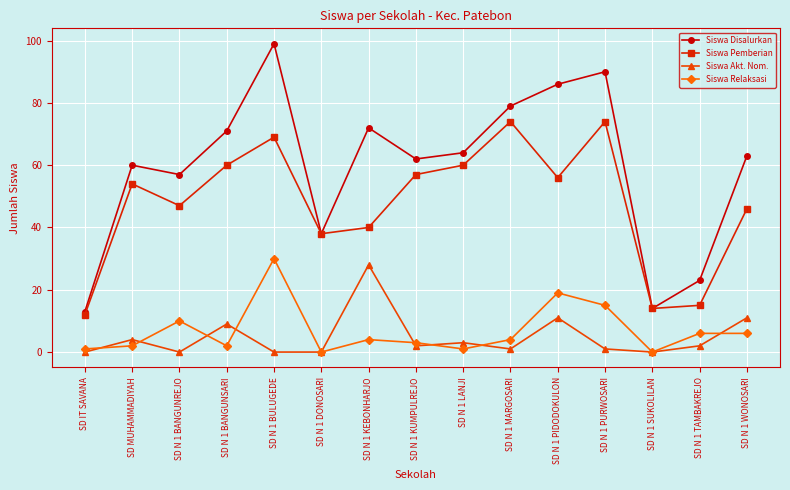

Reading left to right, extract all data points from this chart.

Siswa Disalurkan: 13	60	57	71	99	38	72	62	64	79	86	90	14	23	63
Siswa Pemberian: 12	54	47	60	69	38	40	57	60	74	56	74	14	15	46
Siswa Akt. Nom.: 0	4	0	9	0	0	28	2	3	1	11	1	0	2	11
Siswa Relaksasi: 1	2	10	2	30	0	4	3	1	4	19	15	0	6	6